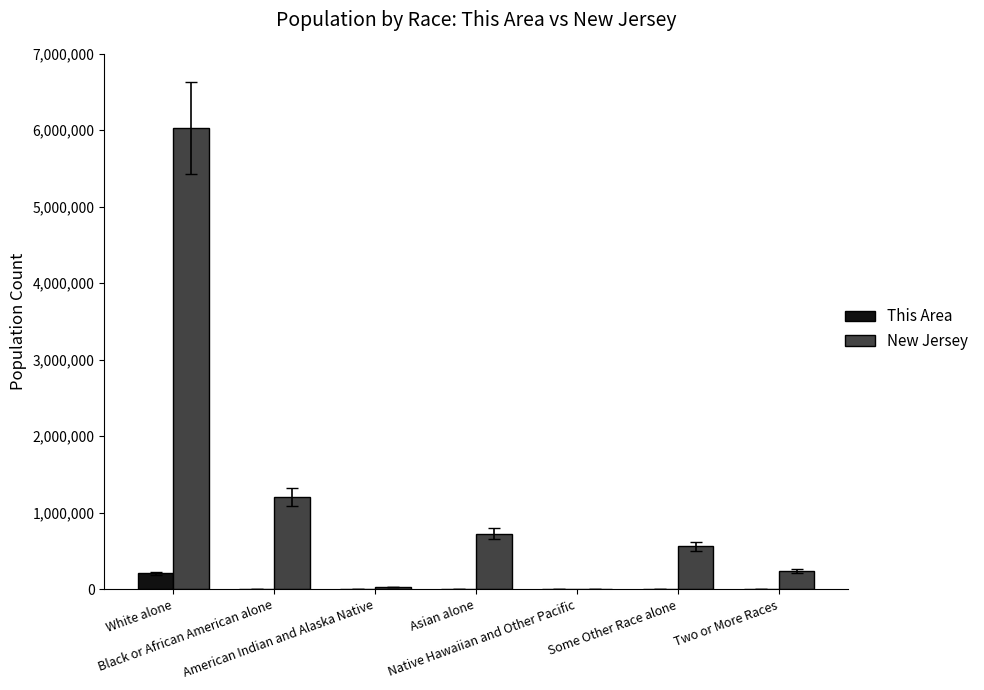

Which series has the largest total across all categories?

New Jersey